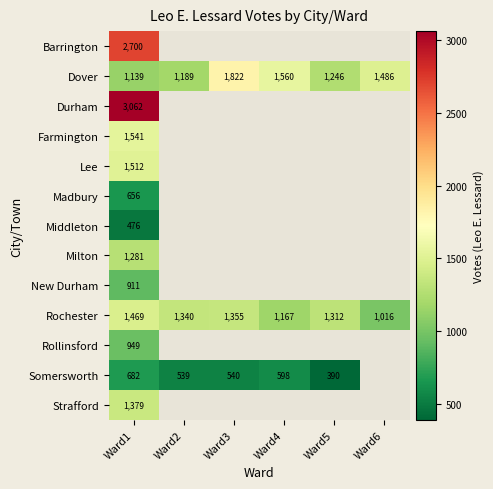

Where does the Rochester series first go above 1340?

Ward1